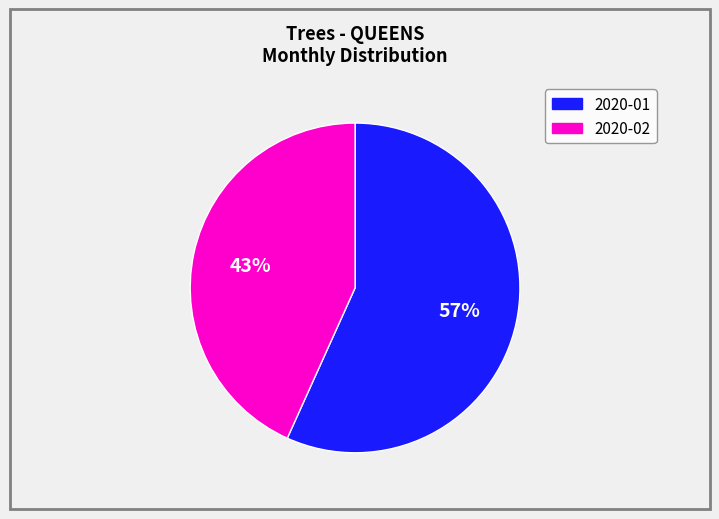

Is the sum of 2020-02 and 2020-01 greater than half?

Yes